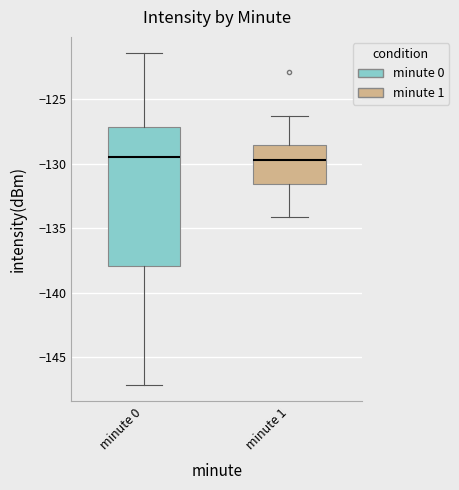

Which box is the tallest, from its lower edge to its upper edge?

minute 0